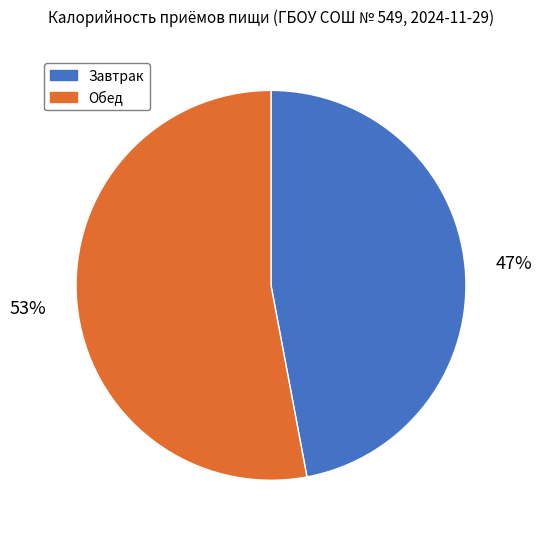

Which has a higher value, Завтрак or Обед?

Обед